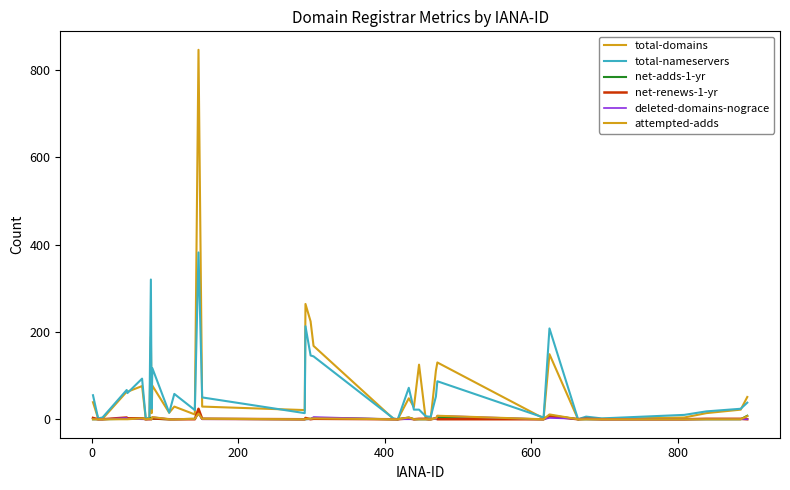

Which series has the widest spread of values?

total-domains